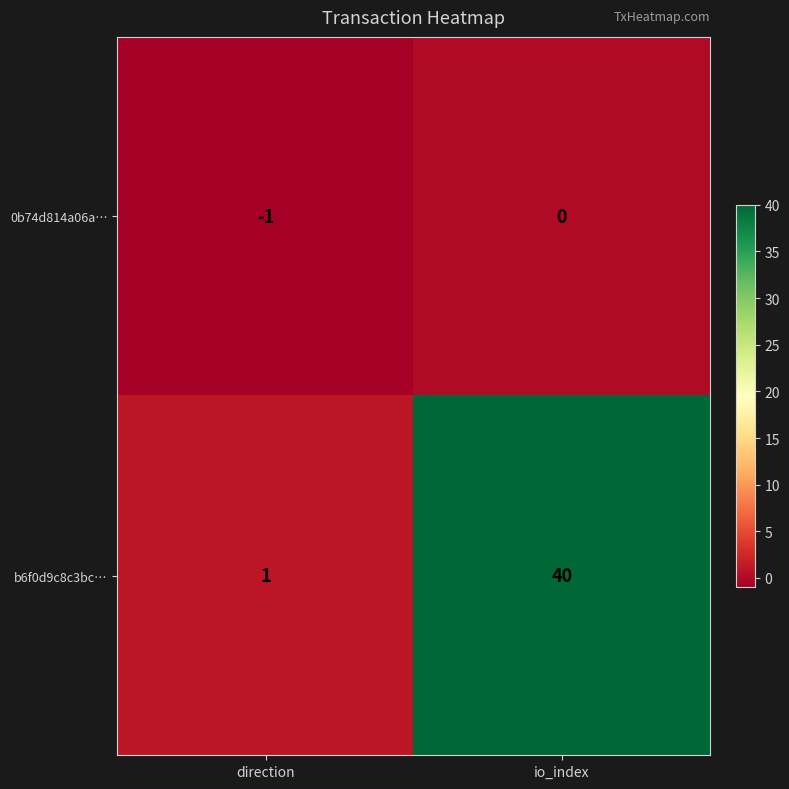

Which category has the lowest value across all series?

direction